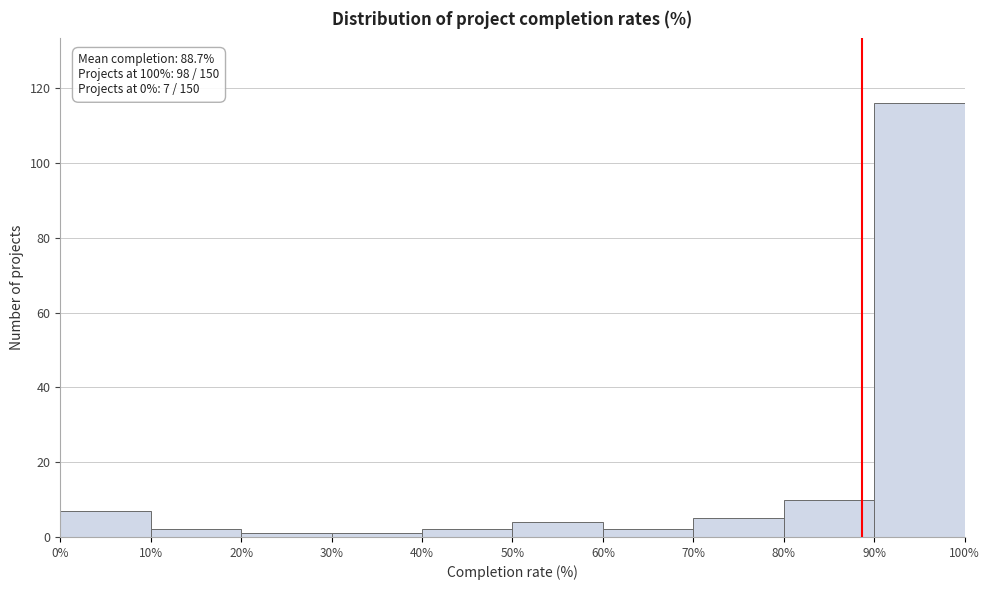

Which range on the x-axis has the tallest bar?

90% to 100%